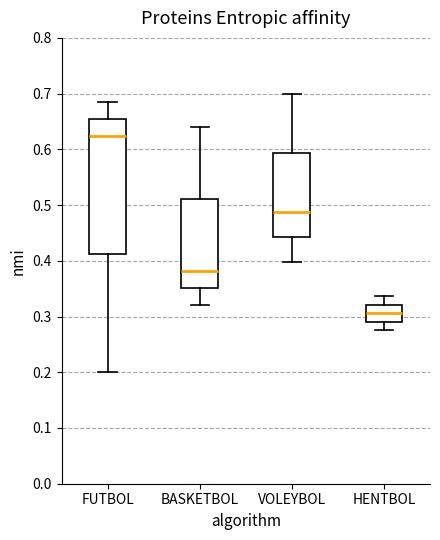

Comparing the boxes themselves (not the whiskers), which one is the tallest?

FUTBOL